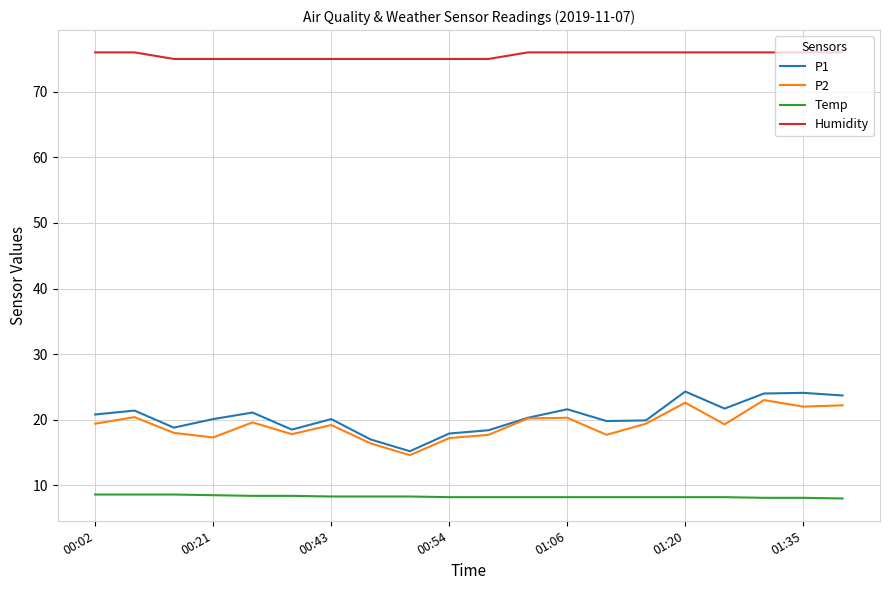

What is the difference between the second highest and second lowest values in the P1 series?

7.1